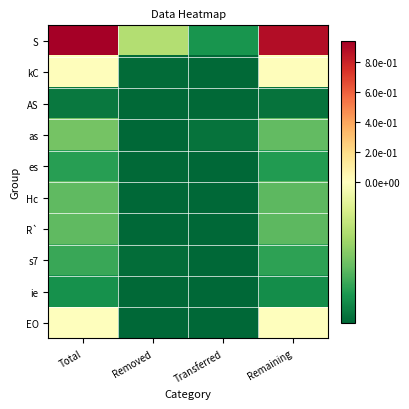

List the series in order of their peak value, highest first.

S, kC, EO, as, Hc, R`, s7, es, ie, AS